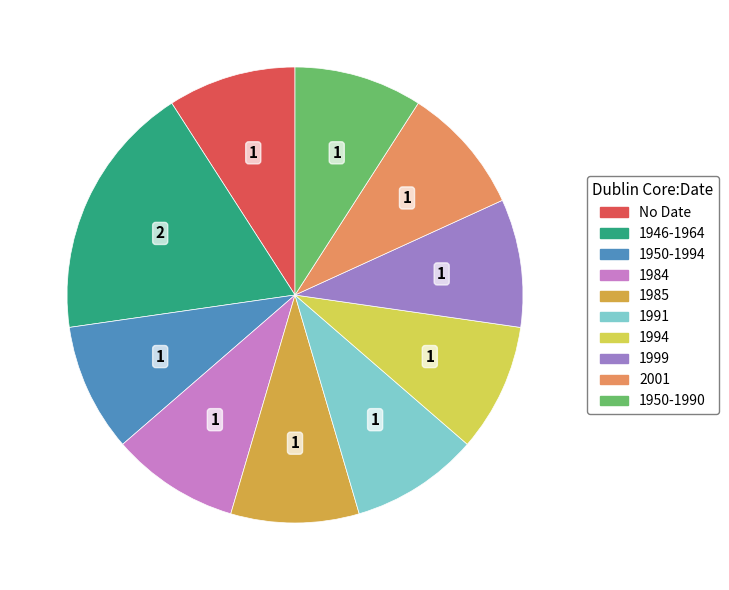

Is it true that 1999 is 9% of the pie?

True